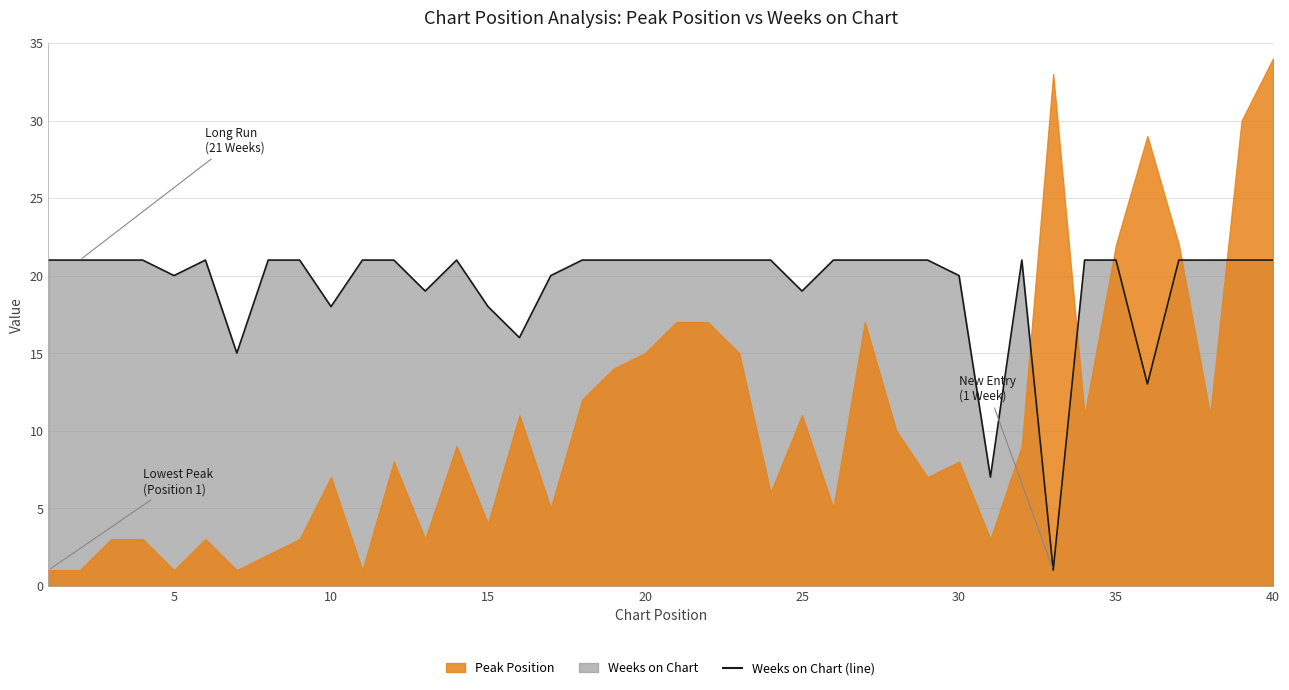

What is the average value?

19